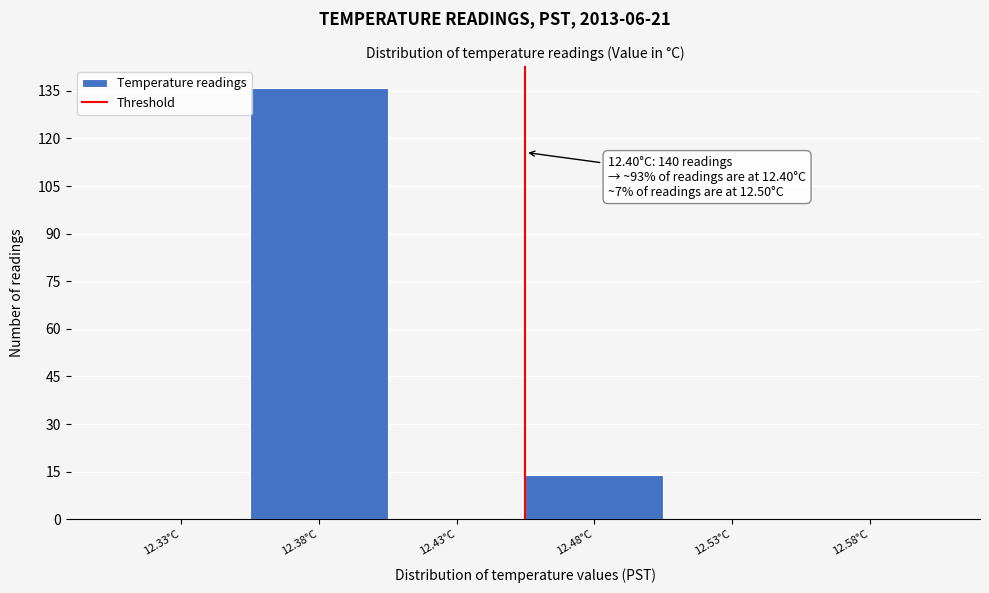

Reading left to right, what are all the values shown in this chart?

12.33°C=0	12.38°C=136	12.43°C=0	12.48°C=14	12.53°C=0	12.58°C=0